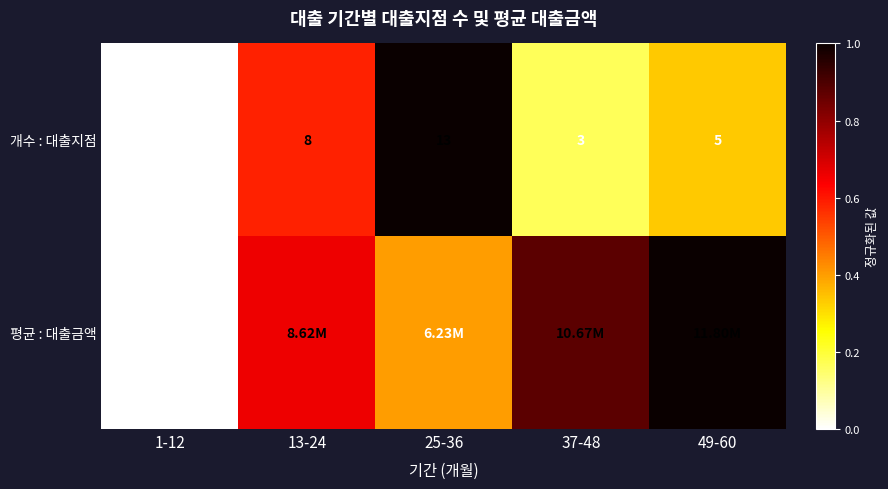

The value of 평균 : 대출금액 at 1-12 is 0.0. True or false?

True